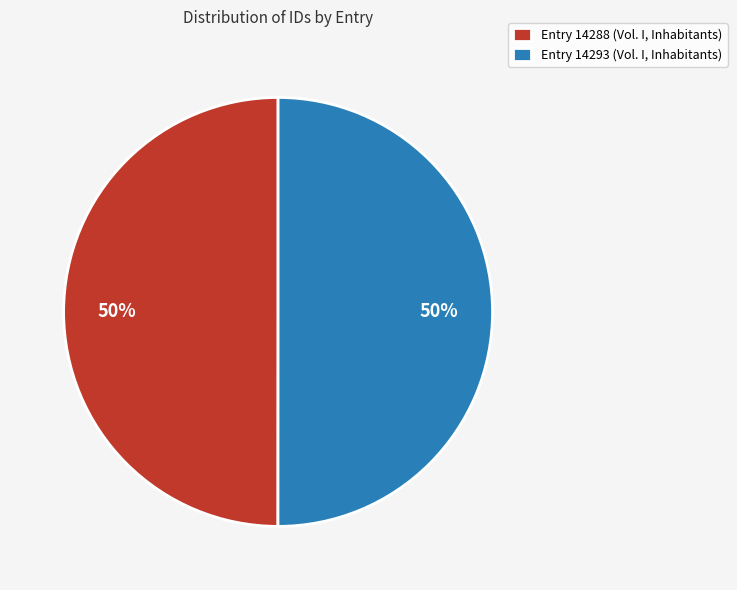

To the nearest percent, what is the average slice percentage?

50%